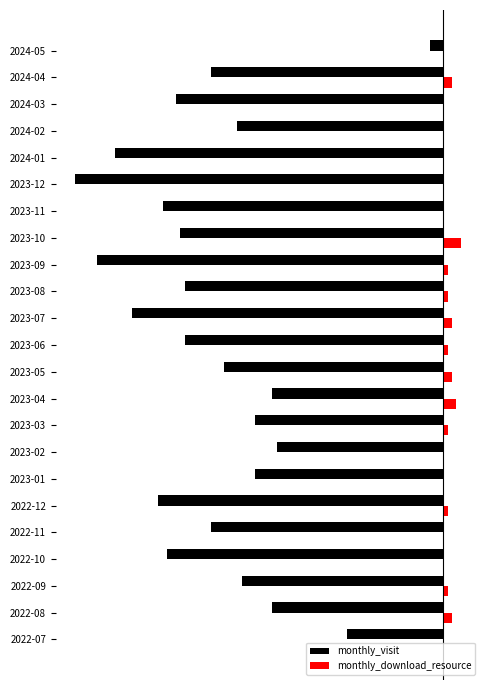

What are all the series names shown in the legend?

monthly_visit, monthly_download_resource